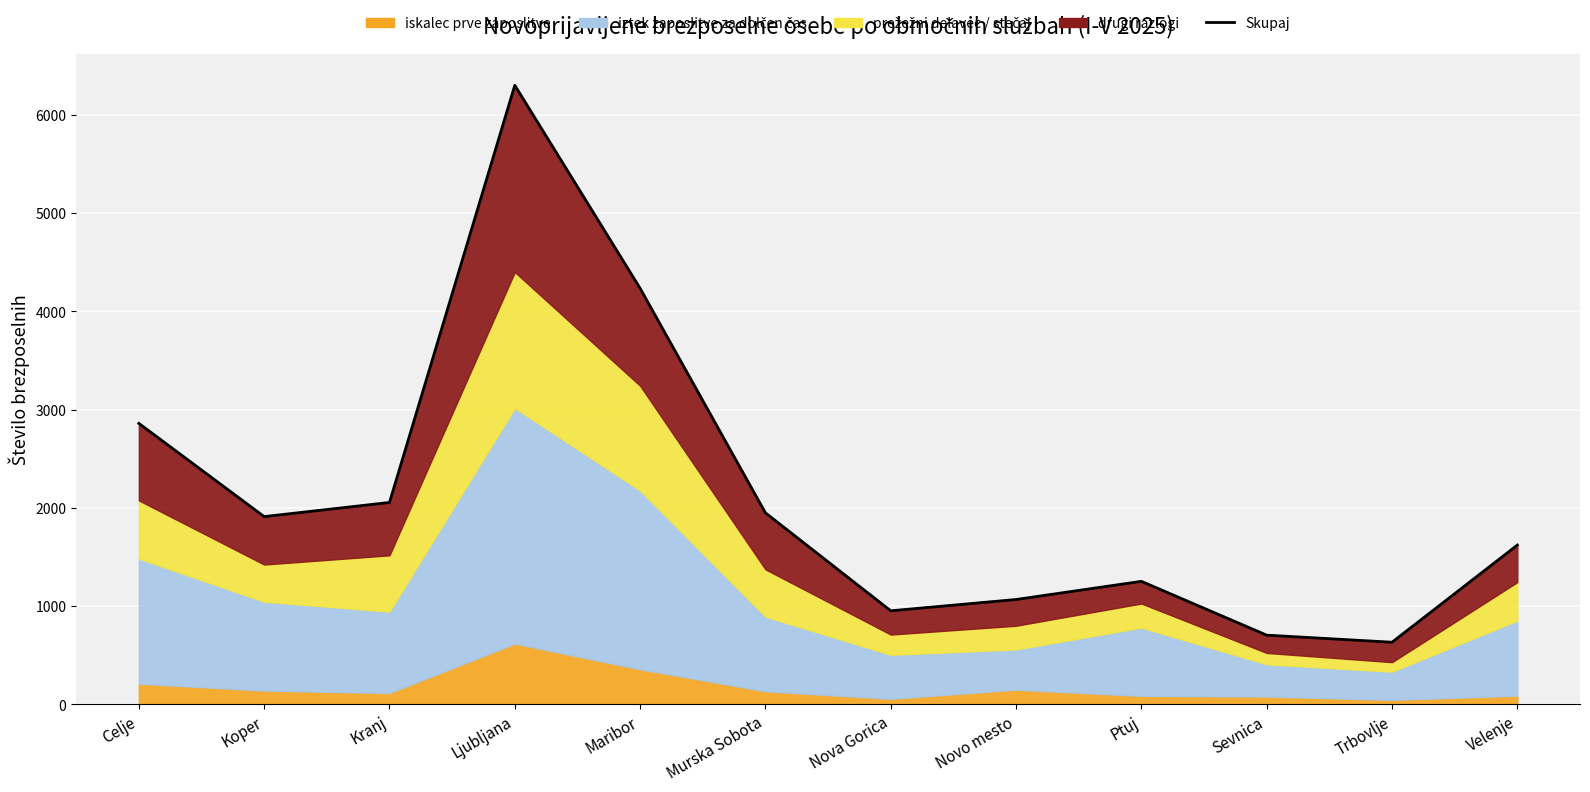

What is the minimum value shown in the chart?

632